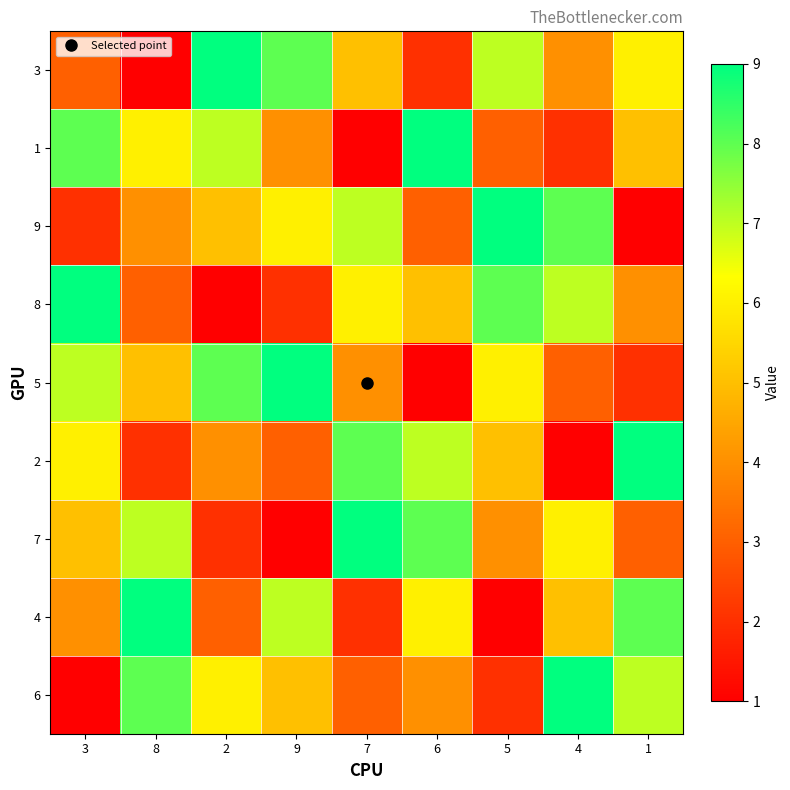

How many distinct data groups are displayed?

9